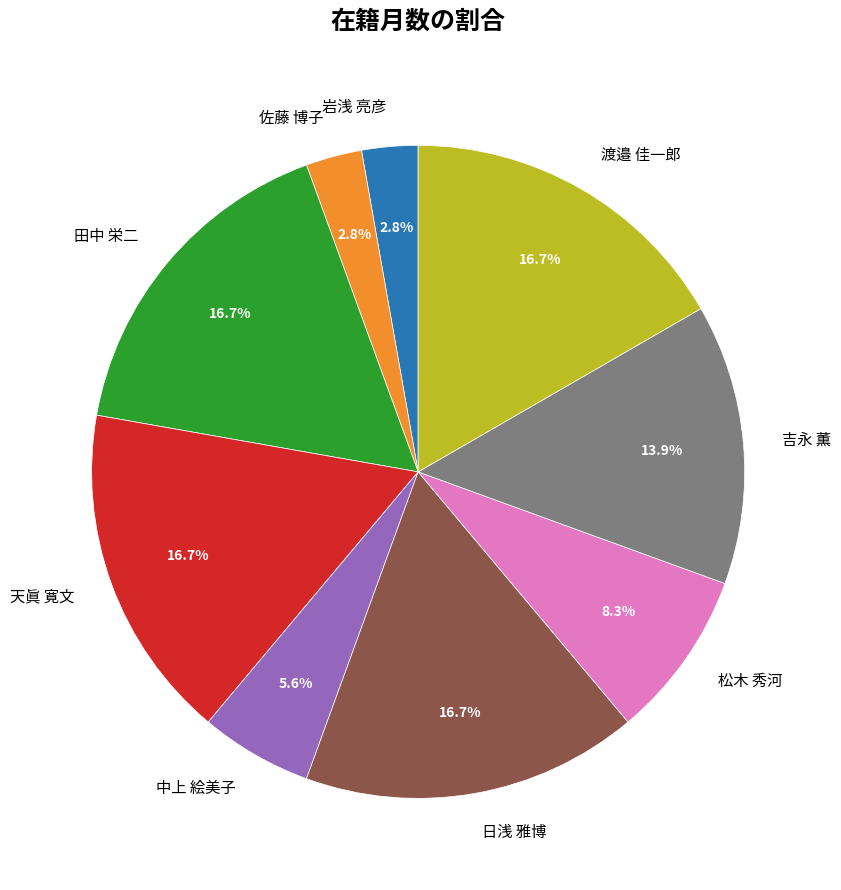

What percentage do 松木 秀河 and 田中 栄二 together represent?

25.0%